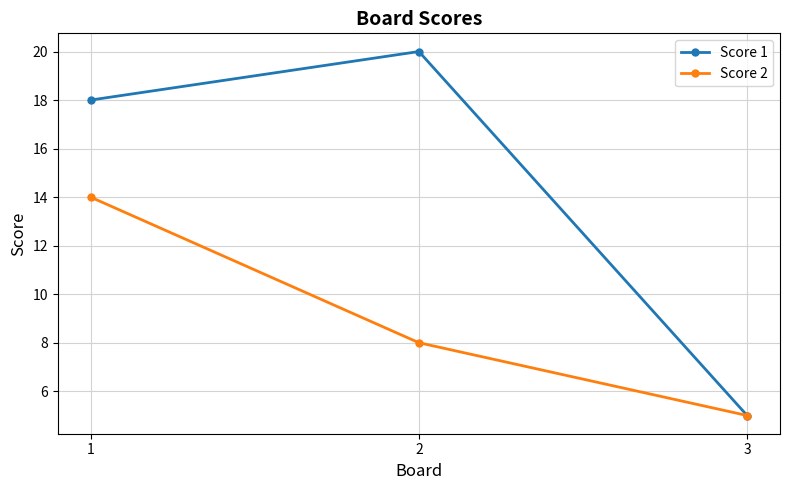

Is it true that Score 1 equals 5 at 3?

True